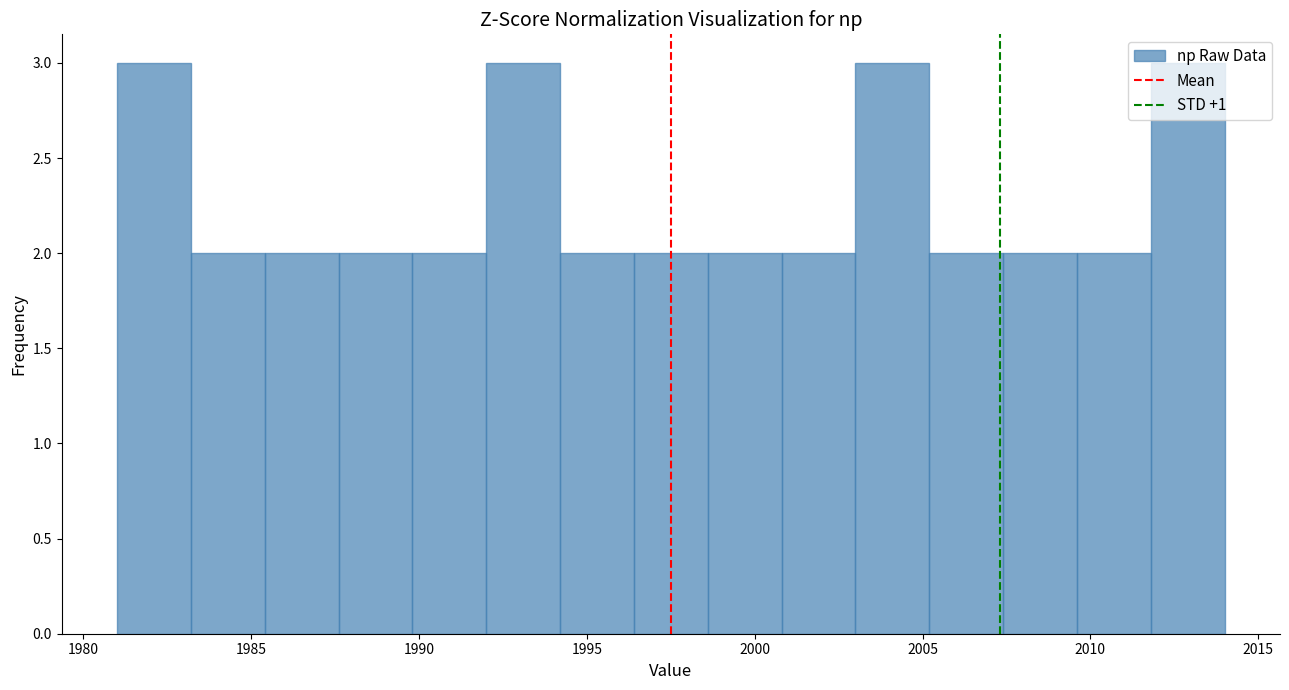

Reading left to right, transcribe this chart: for each bar, give the range it covers on the x-axis and its height. Neither the bar edges nor the heights are printed on the chart, so give them approximately, as read against the axes.

1981.0 to 1983.2: 3
1983.2 to 1985.4: 2
1985.4 to 1987.6: 2
1987.6 to 1989.8: 2
1989.8 to 1992.0: 2
1992.0 to 1994.2: 3
1994.2 to 1996.4: 2
1996.4 to 1998.6: 2
1998.6 to 2000.8: 2
2000.8 to 2003.0: 2
2003.0 to 2005.2: 3
2005.2 to 2007.4: 2
2007.4 to 2009.6: 2
2009.6 to 2011.8: 2
2011.8 to 2014.0: 3